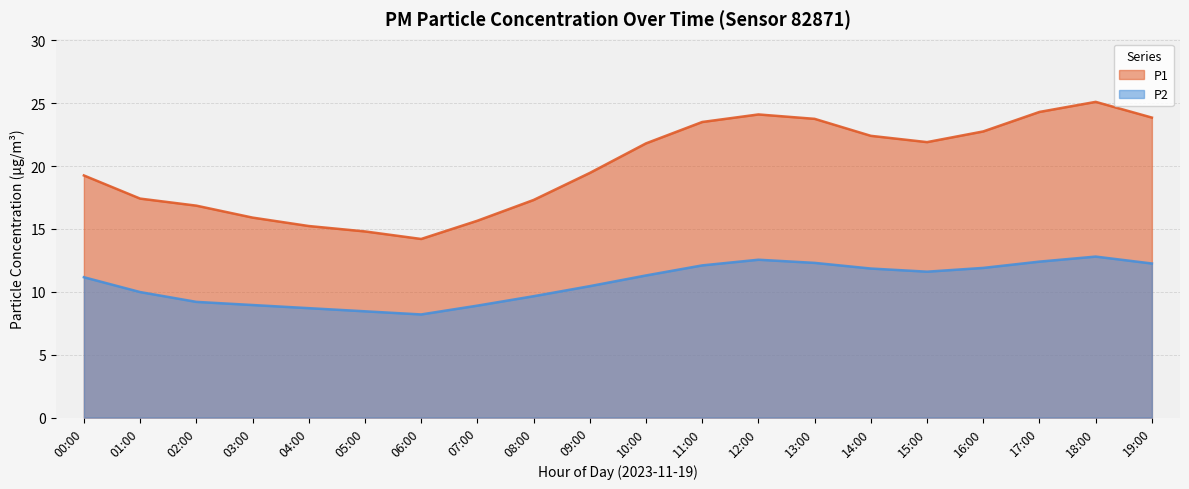

Reading right to left, extract all data points from this chart.

P1: 19:00=12.2	18:00=12.8	17:00=12.4	16:00=11.9	15:00=11.6	14:00=11.8	13:00=12.3	12:00=12.6	11:00=12.1	10:00=11.3	09:00=10.4	08:00=9.7	07:00=8.9	06:00=8.2	05:00=8.4	04:00=8.7	03:00=8.9	02:00=9.2	01:00=10.0	00:00=11.2
P2: 19:00=23.9	18:00=25.1	17:00=24.3	16:00=22.8	15:00=21.9	14:00=22.4	13:00=23.8	12:00=24.1	11:00=23.5	10:00=21.8	09:00=19.4	08:00=17.3	07:00=15.7	06:00=14.2	05:00=14.8	04:00=15.2	03:00=15.9	02:00=16.9	01:00=17.4	00:00=19.2